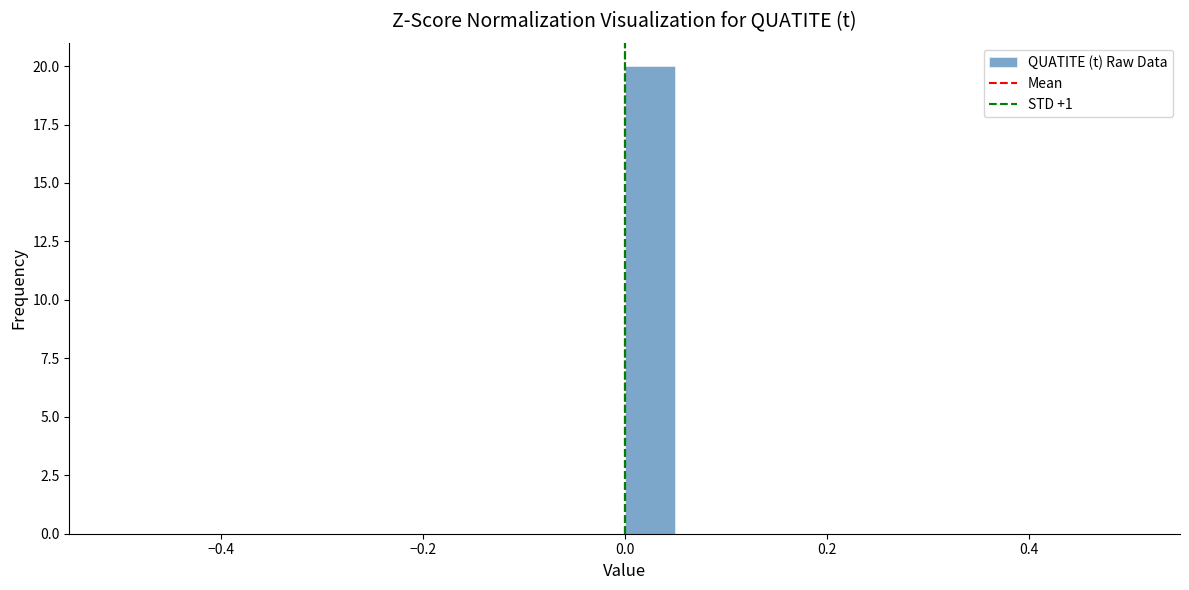

Read against the x-axis, roughly where is the centre of the tallest bar?

0.02